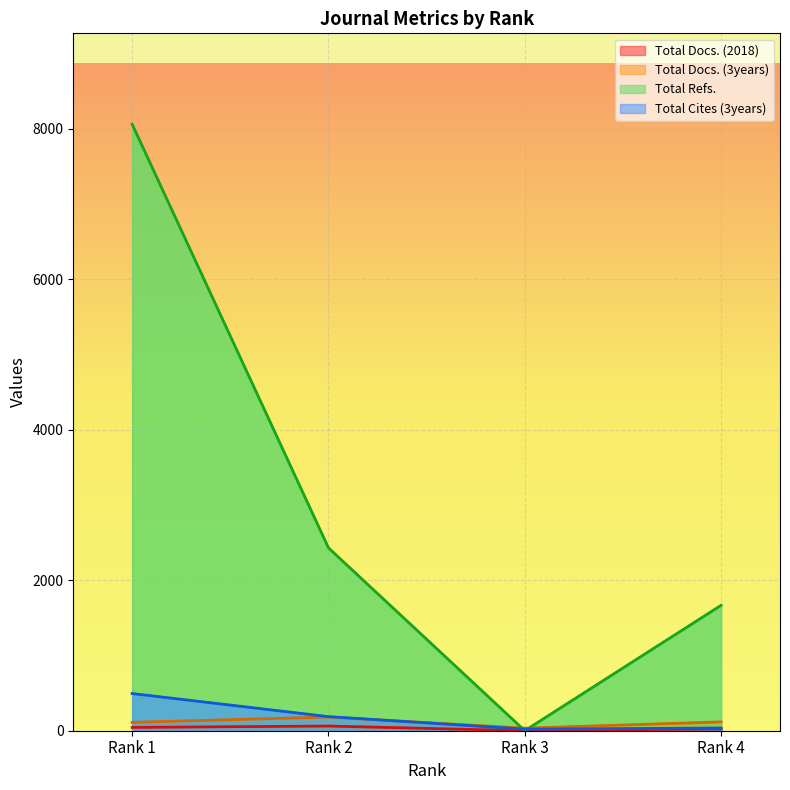

True or false: Total Docs. (3years) has a value of 111 at Rank 1.

True